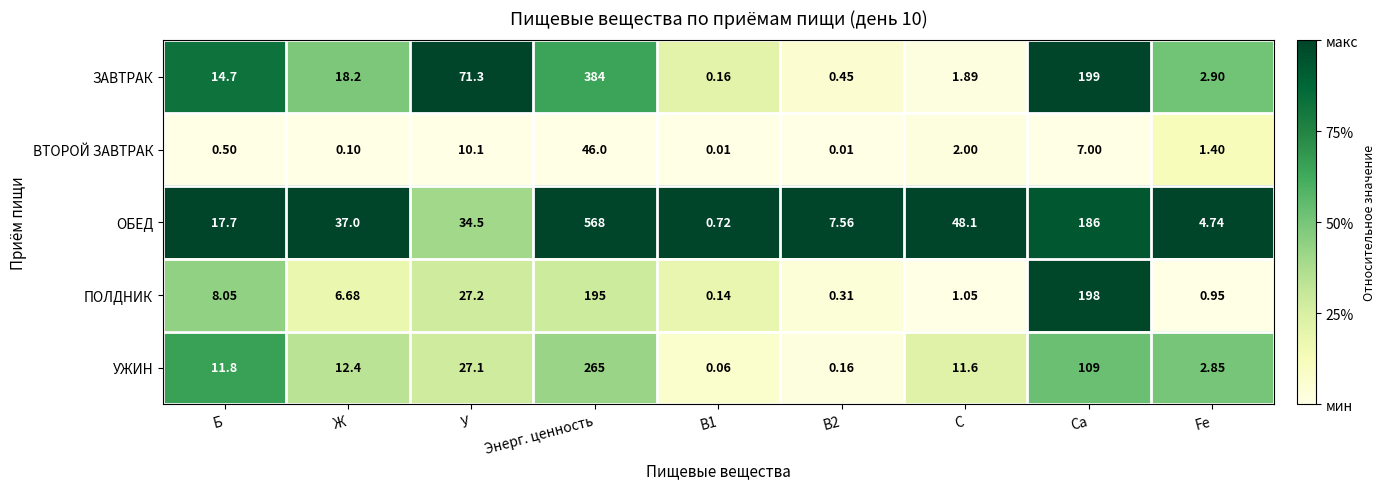

Which series has the largest total across all categories?

ОБЕД